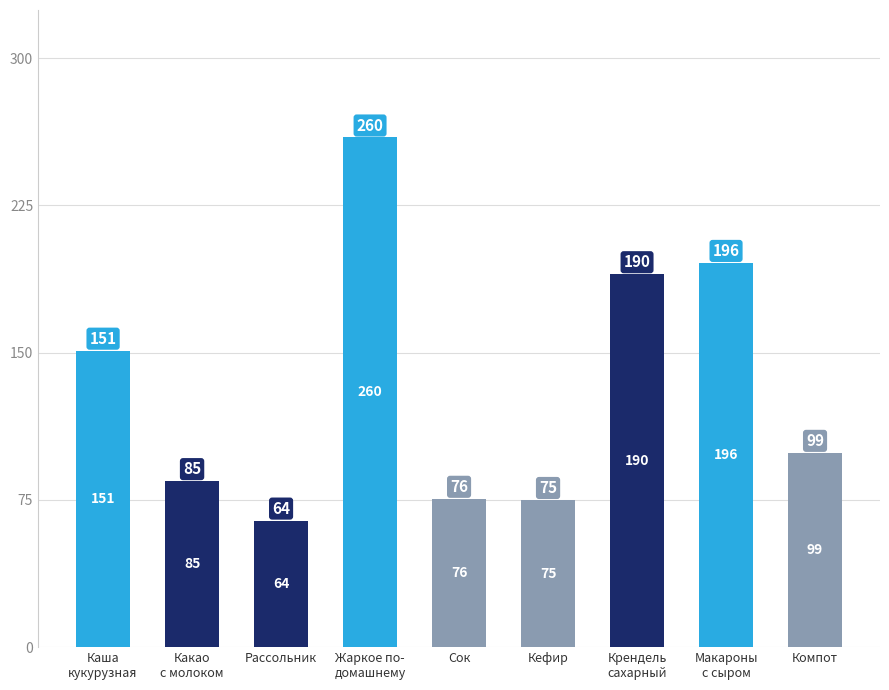

What is the minimum value shown in the chart?

64.5